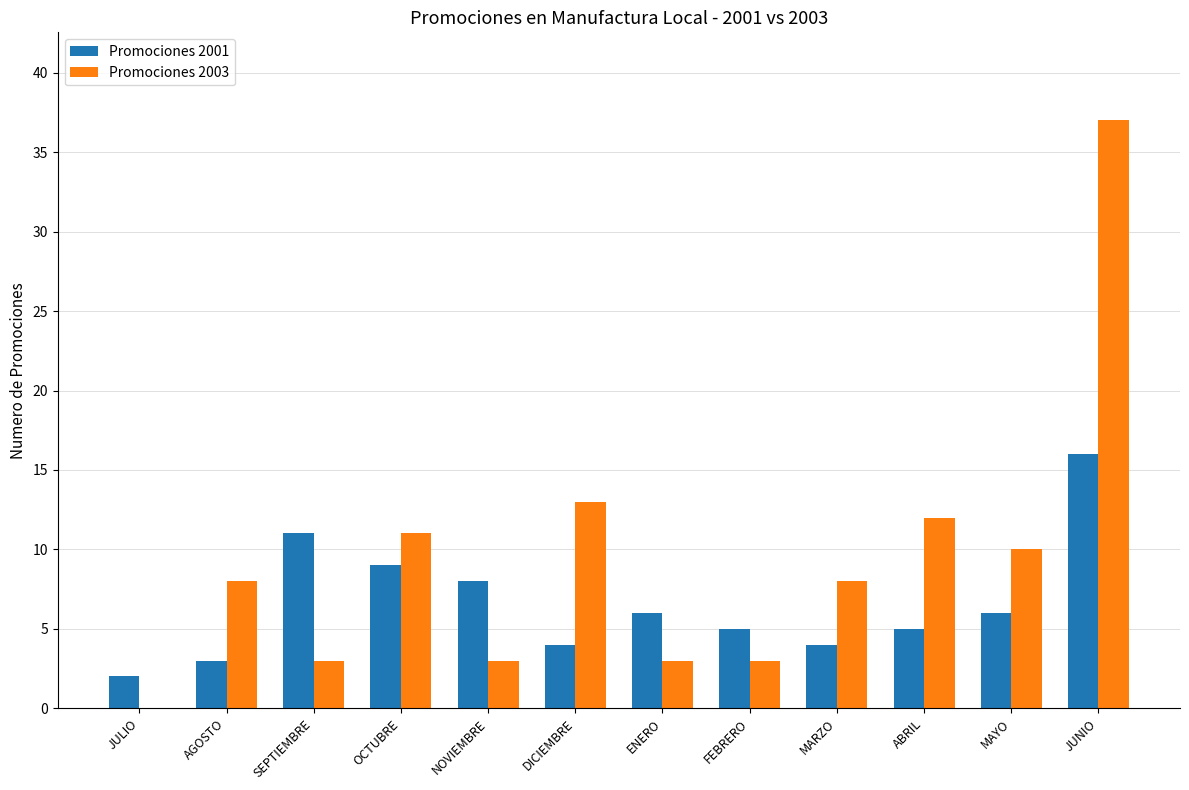

What is the maximum value shown in the chart?

37